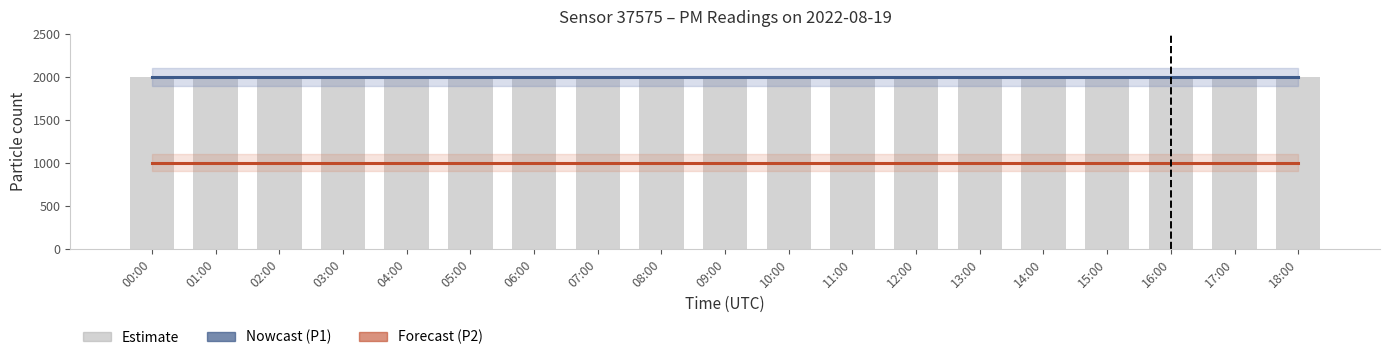

List the labels in order of P1 (Nowcast) value, largest first.

00:00, 01:00, 02:00, 03:00, 04:00, 05:00, 06:00, 07:00, 08:00, 09:00, 10:00, 11:00, 12:00, 13:00, 14:00, 15:00, 16:00, 17:00, 18:00